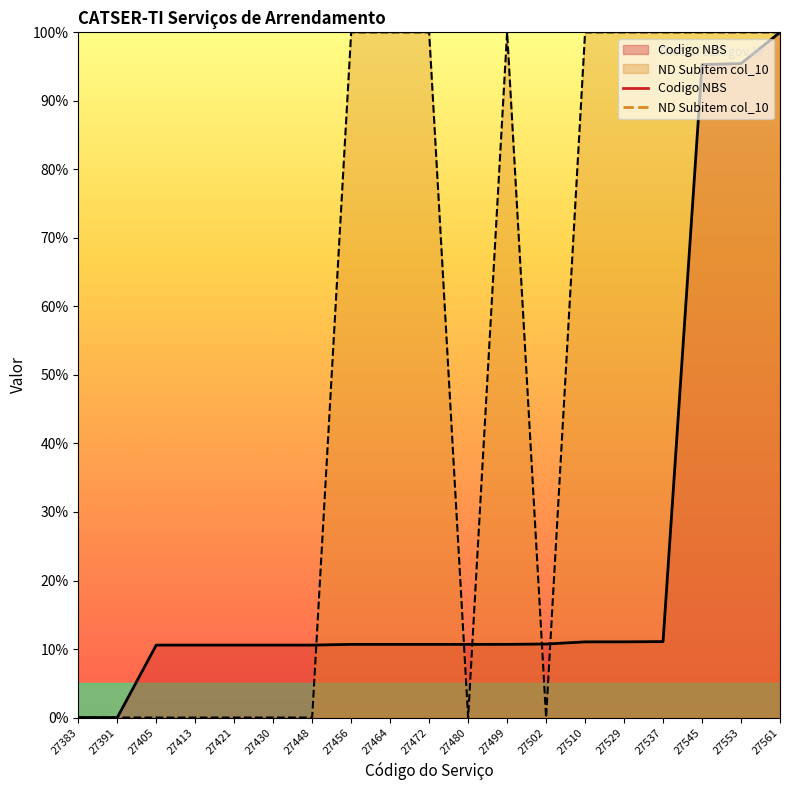

In ND Subitem col_10, how many points are lower than both neighbors (excluding endpoints)?

5